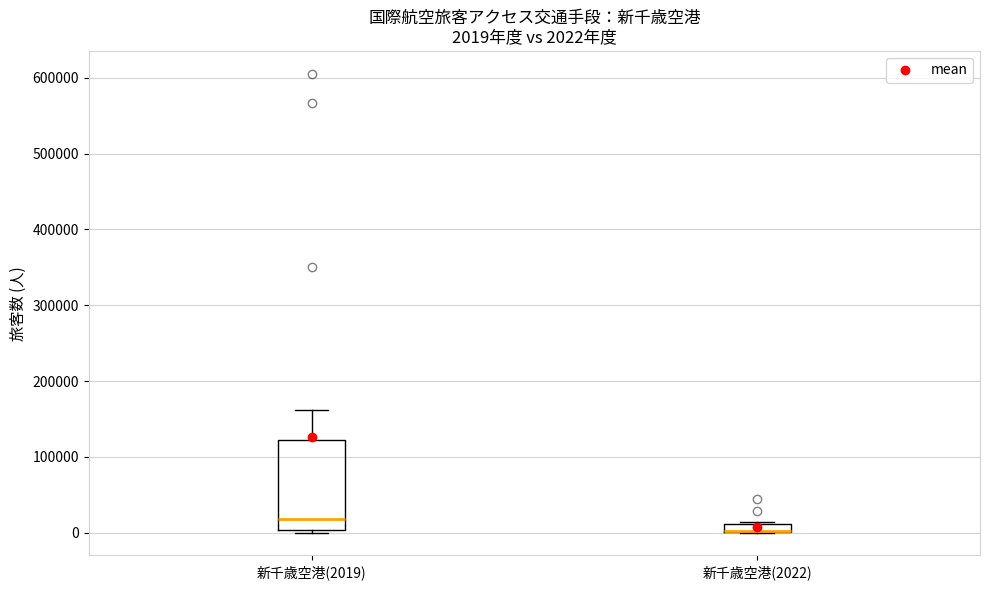

Which box is the tallest, from its lower edge to its upper edge?

新千歳空港(2019)